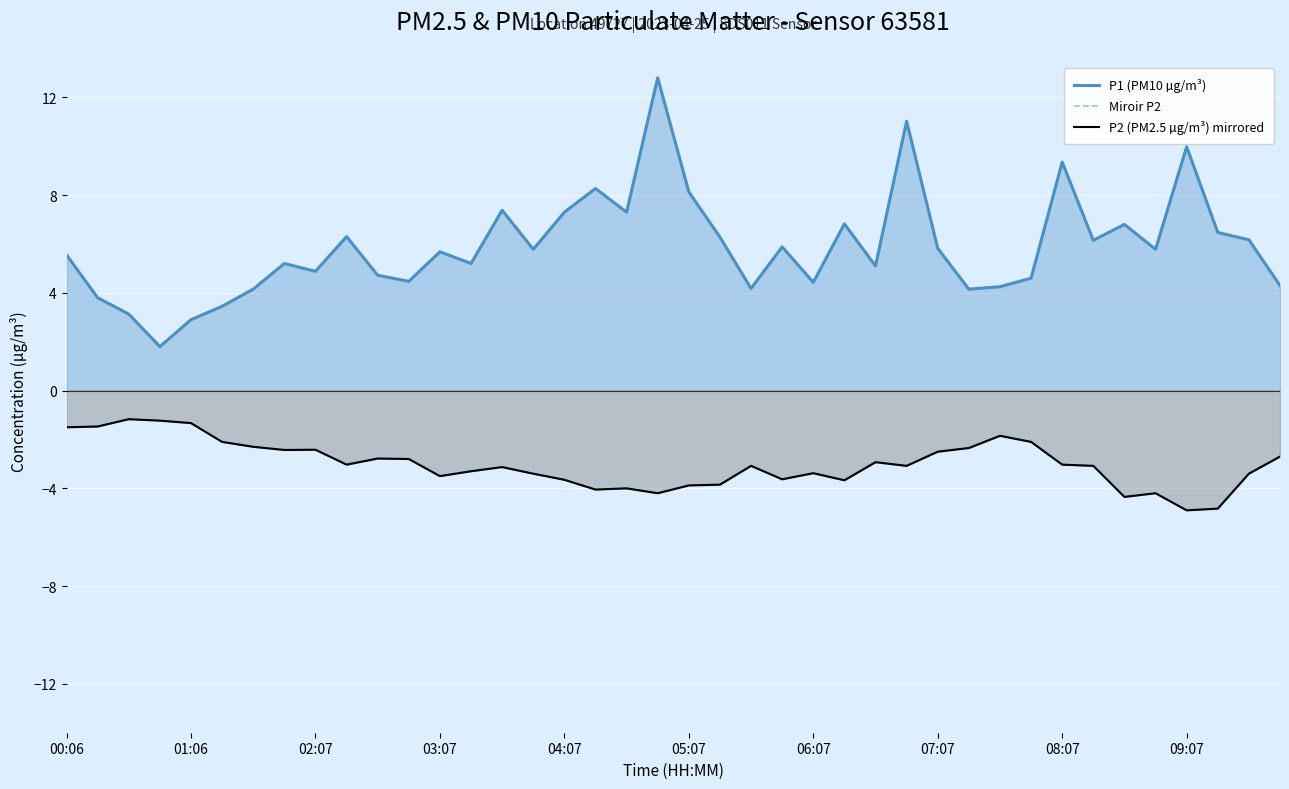

Is the value of Miroir P2 at 26 greater than the value of P2 (PM2.5 µg/m³) mirrored at 03:07?

No